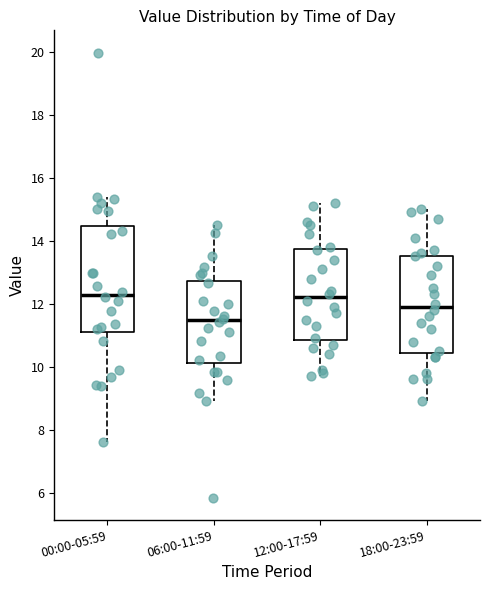

Reading left to right, read every box against the y-axis: the position of its median line, the range the box covers, and the ends of its whiskers. The values are not printed on the chart, so give them approximately, as read against the axis.

00:00-05:59: median 12.2, box 11.2 to 14.4, whiskers 7.6 to 15.4
06:00-11:59: median 11.4, box 10.2 to 12.8, whiskers 9.0 to 14.6
12:00-17:59: median 12.2, box 10.8 to 13.8, whiskers 9.8 to 15.2
18:00-23:59: median 12.0, box 10.4 to 13.6, whiskers 9.0 to 15.0